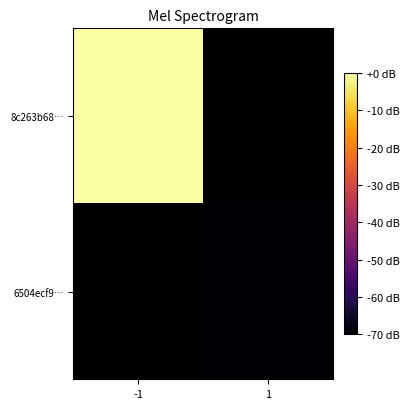

Rank the series by their average value, from highest to lowest.

8c263b68…, 6504ecf9…